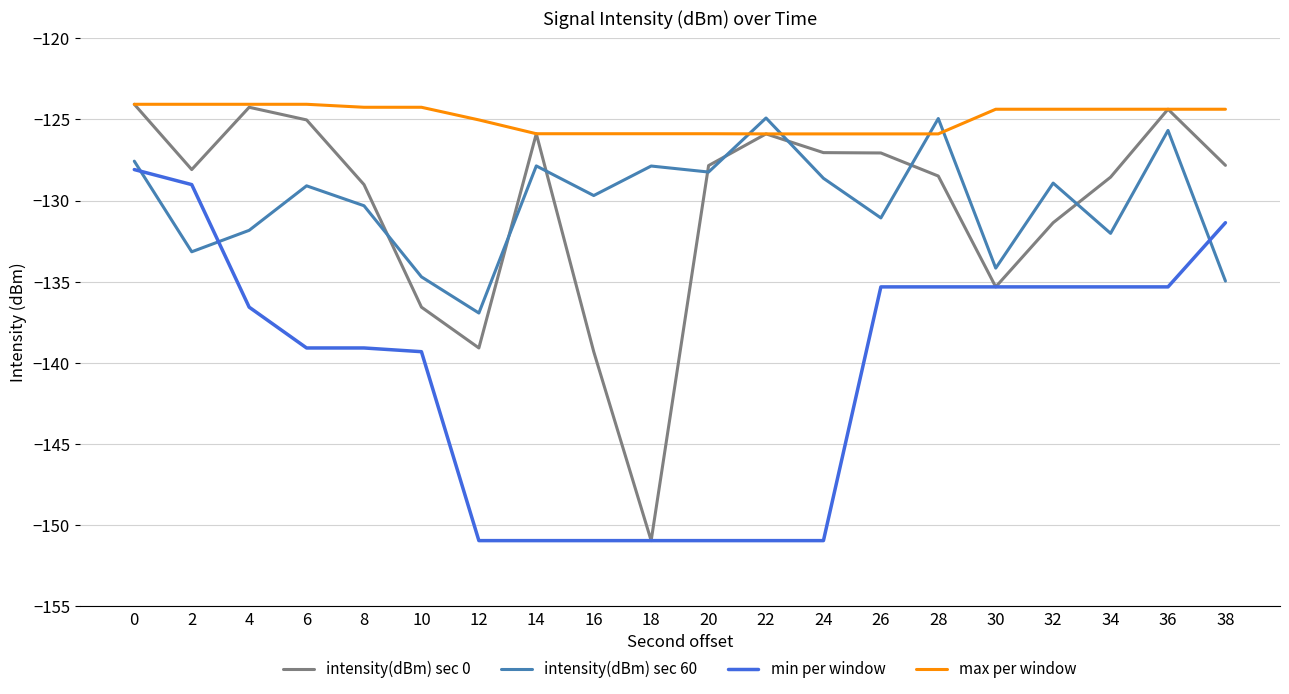

Which series changed the most between 18 and 32?

intensity(dBm) sec 0